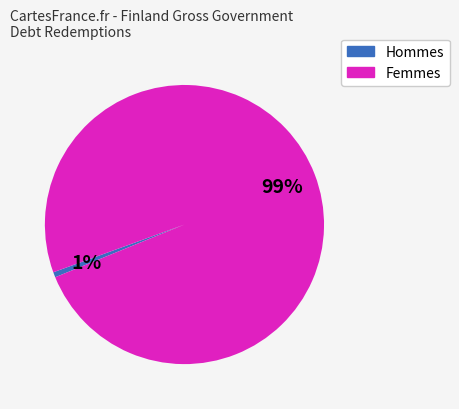

Is it true that Hommes is 1% of the pie?

True